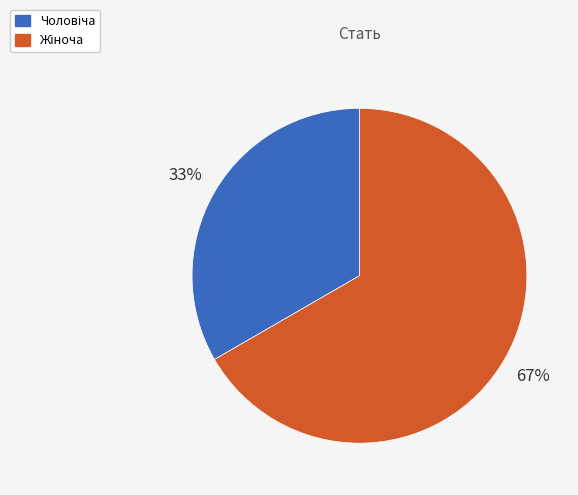

To the nearest percent, what is the average slice percentage?

50%